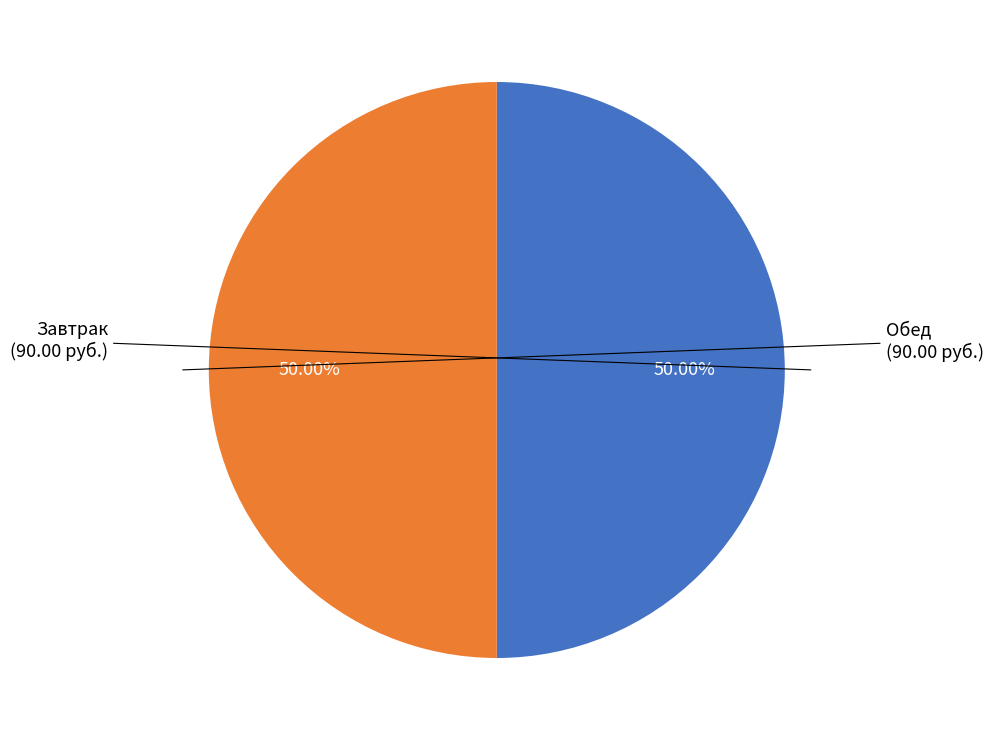

Is there any slice that represents more than half of the pie?

No